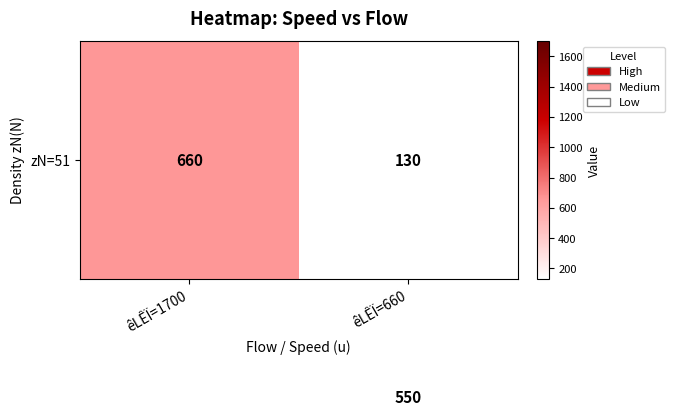

What is the total value across all series at êLÊÏ=660?

680